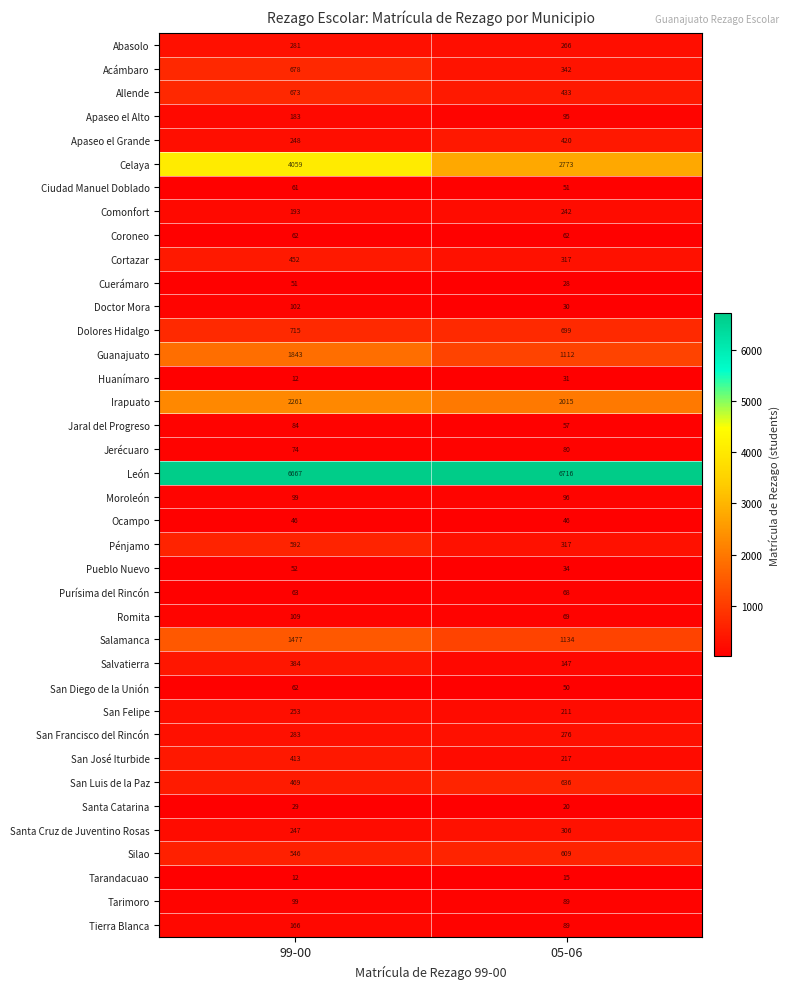

At which label does Cuerámaro reach its peak?

99-00